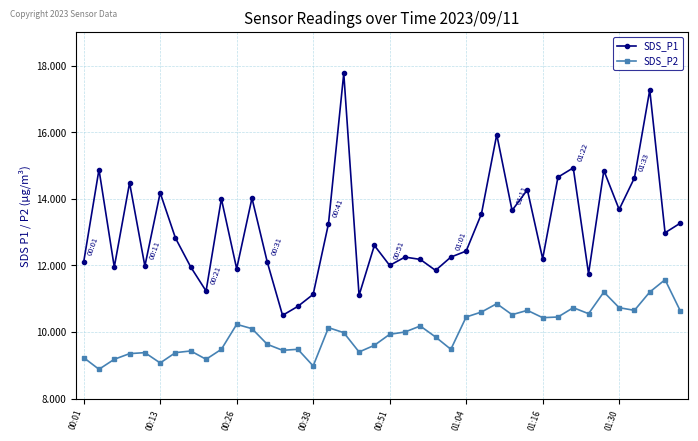

What is the value of the SDS_P2 point at the 33rd from the left?

10.7